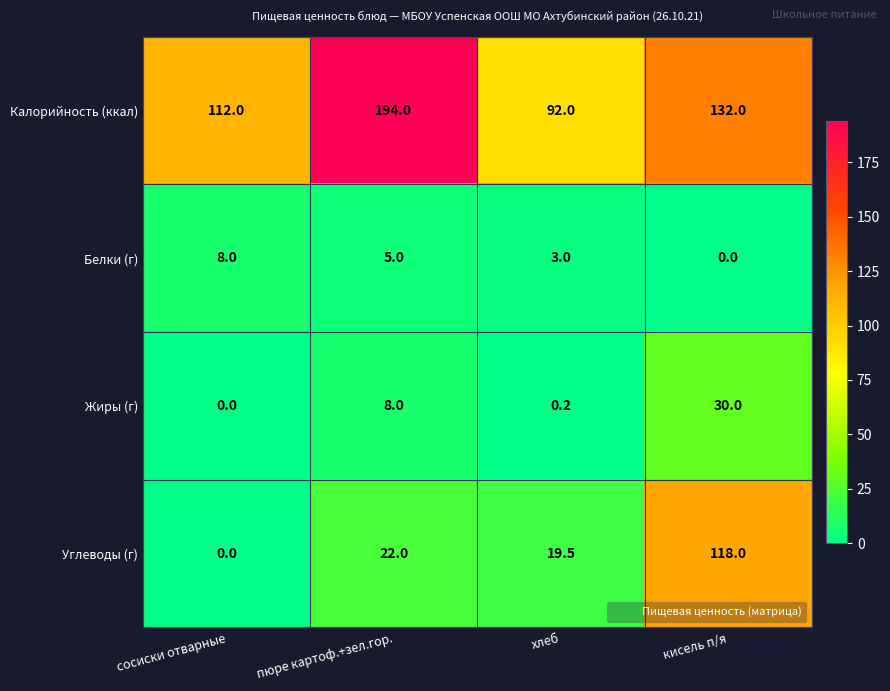

What is the total value across all series at кисель п/я?

280.0